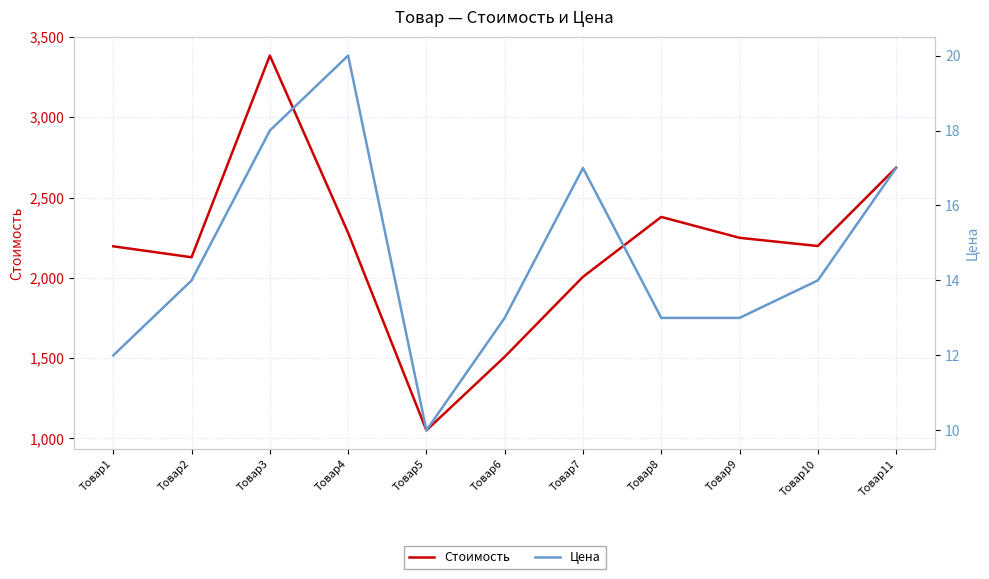

What is the sum of all Цена values?

161